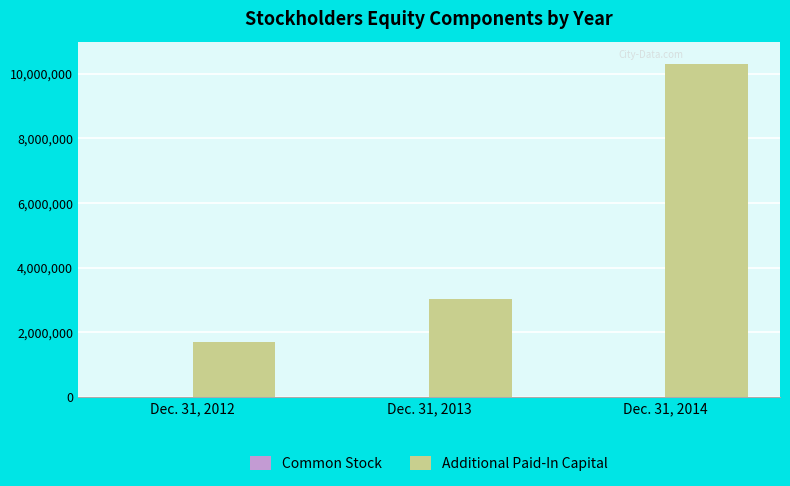

How many series are shown in this chart?

2